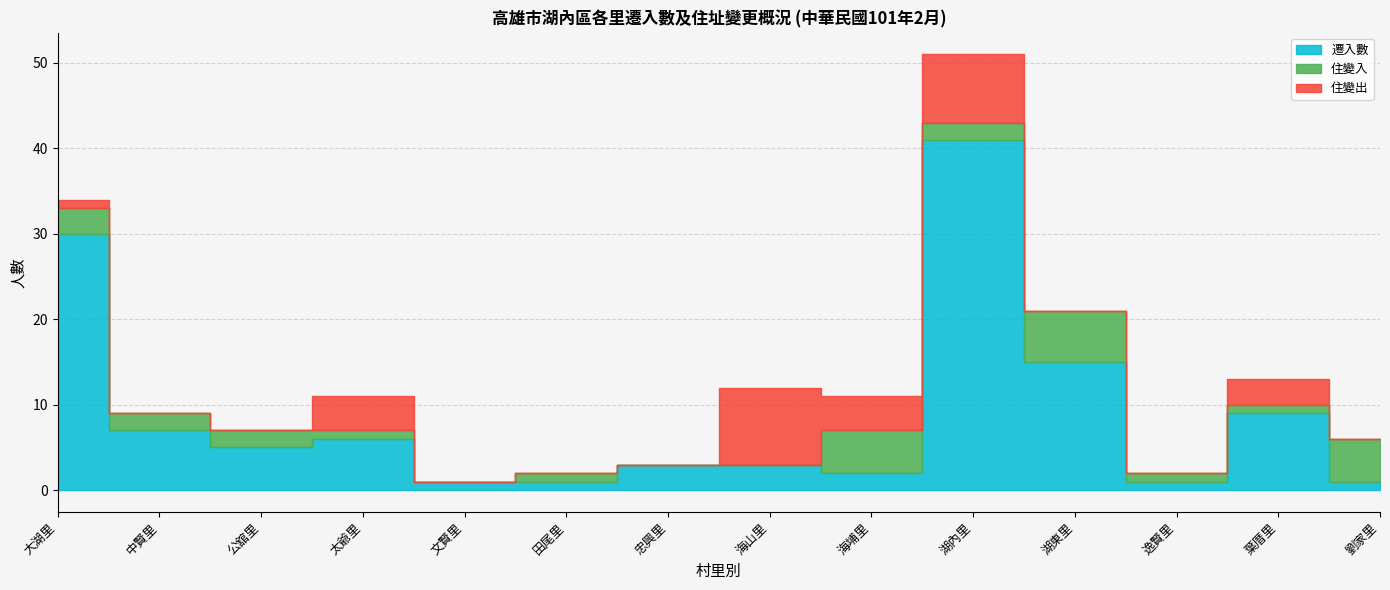

At which category does the chart reach its minimum across all series?

文賢里